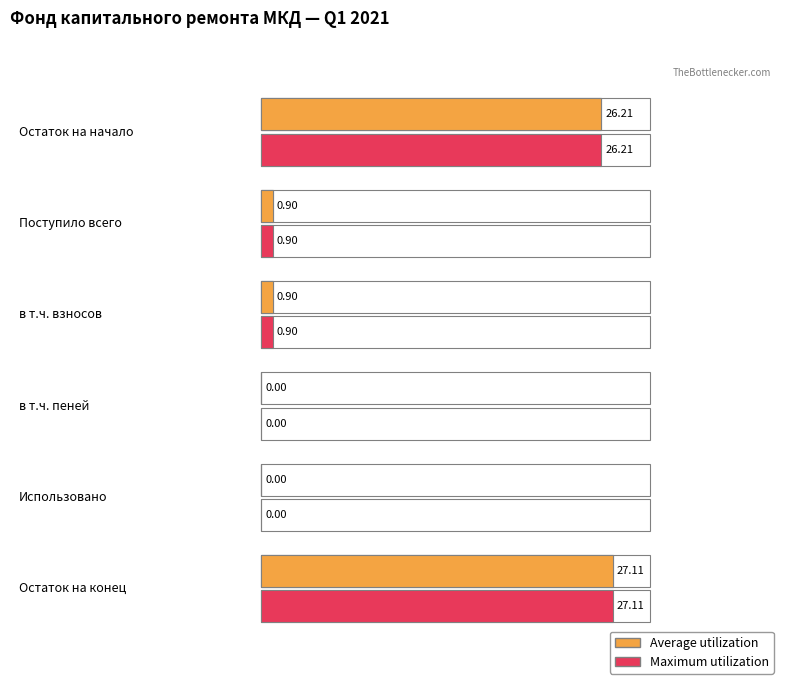

Reading left to right, what are all the values shown in this chart?

Average utilization: 26.2	0.9	0.9	0.0	0.0	27.1
Maximum utilization: 26.2	0.9	0.9	0.0	0.0	27.1